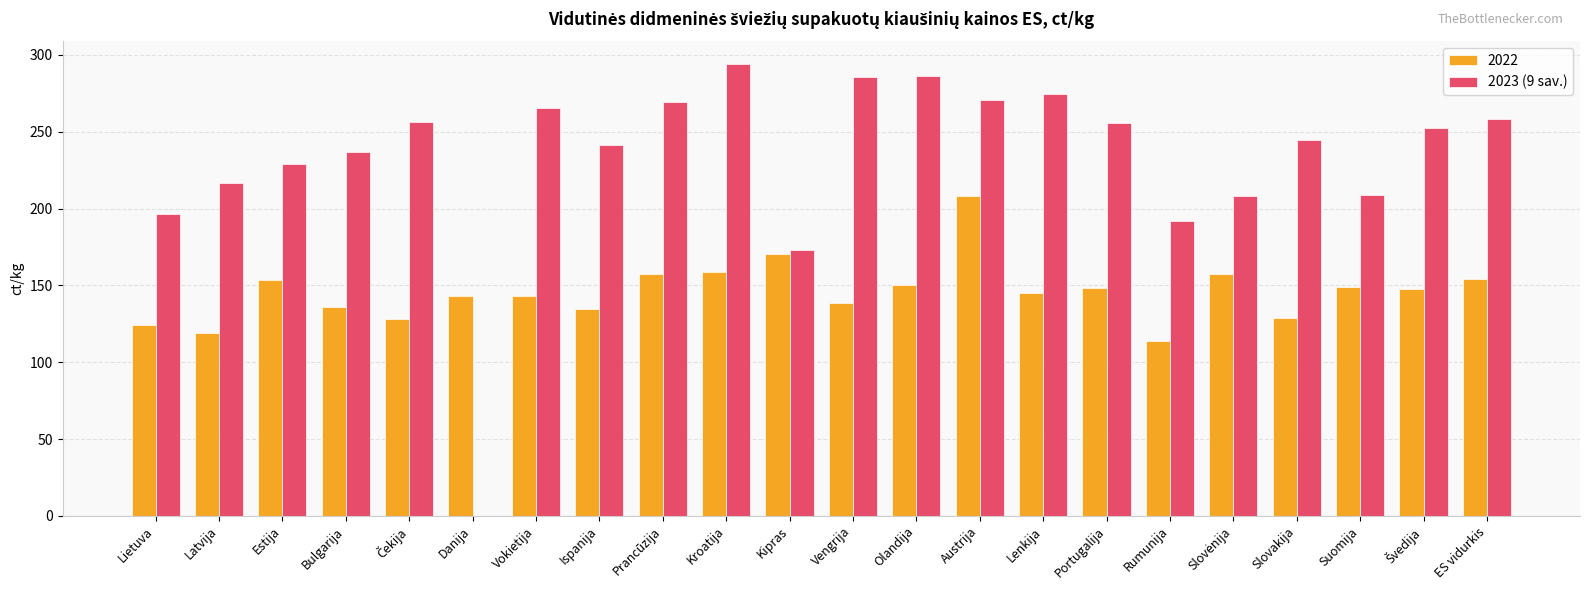

At which category does the chart reach its peak across all series?

Kroatija